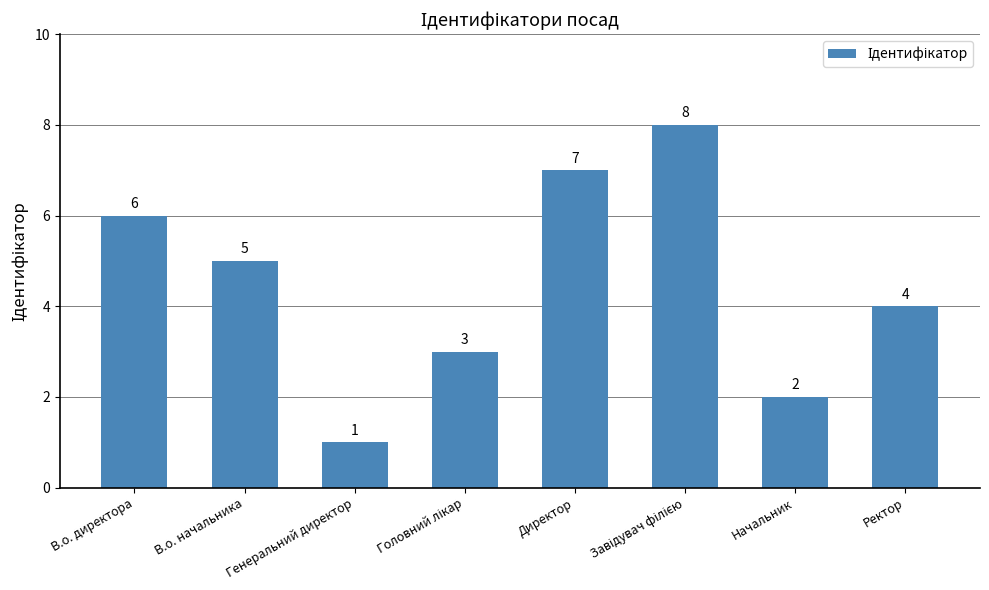

Read the value at В.о. начальника.

5